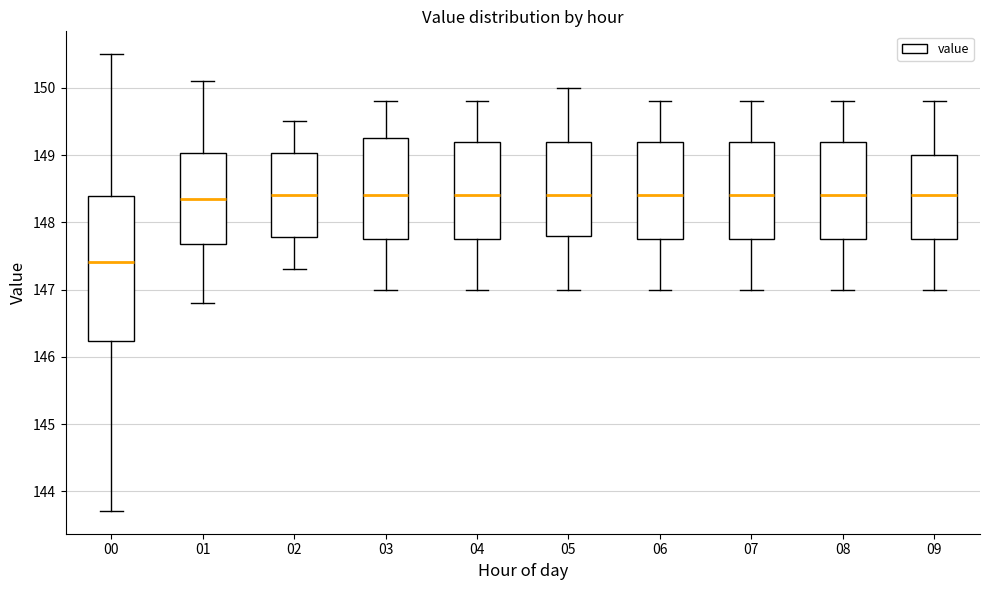

Where does the median line of the box at x = 03 sit on the y-axis? The values are not printed on the chart, so give them approximately, as read against the axis.

148.4